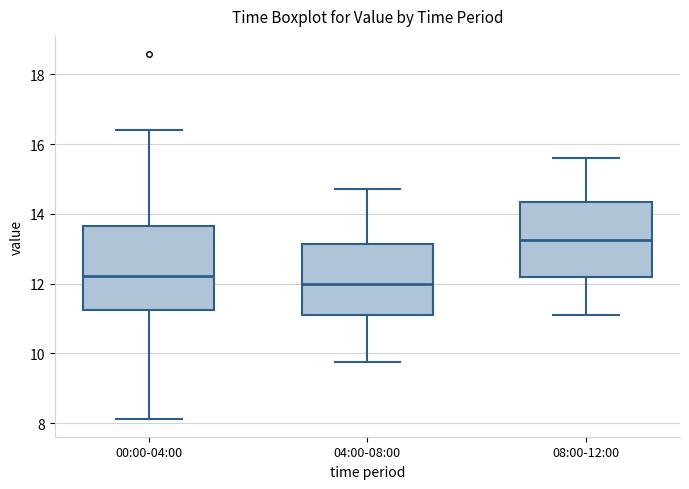

Reading left to right, read every box against the y-axis: the position of its median line, the range the box covers, and the ends of its whiskers. The values are not printed on the chart, so give them approximately, as read against the axis.

00:00-04:00: median 12.2, box 11.2 to 13.6, whiskers 8.2 to 16.4
04:00-08:00: median 12.0, box 11.0 to 13.2, whiskers 9.8 to 14.8
08:00-12:00: median 13.2, box 12.2 to 14.4, whiskers 11.2 to 15.6